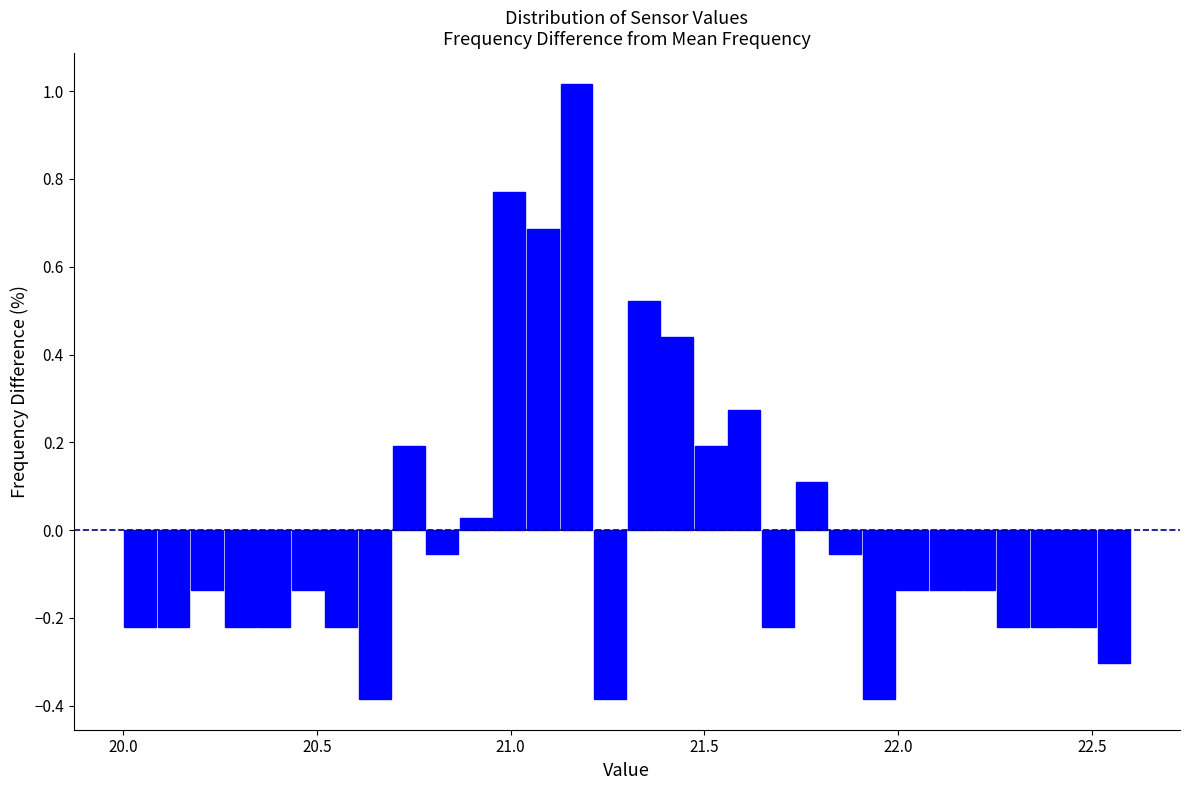

Around what value on the x-axis is the tallest bar? Give the approximate position of its centre, as read against the axis.

21.15